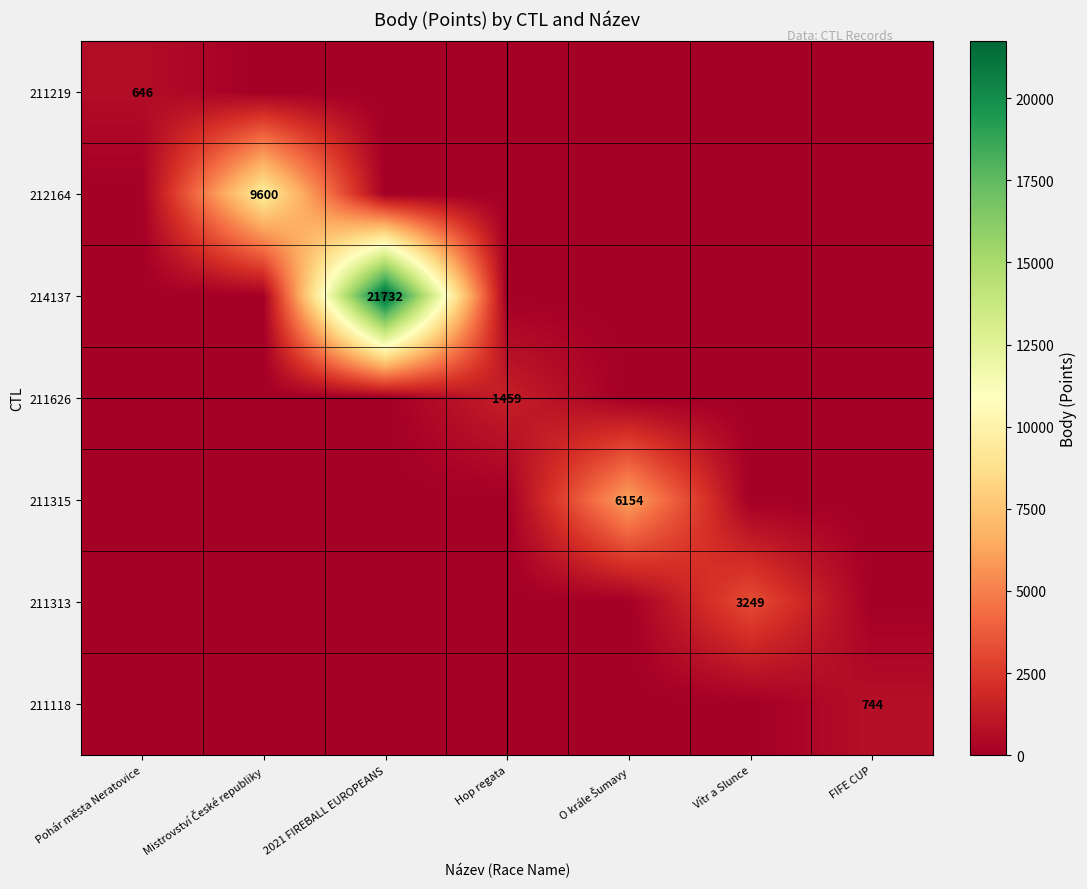

Which series has the widest spread of values?

214137